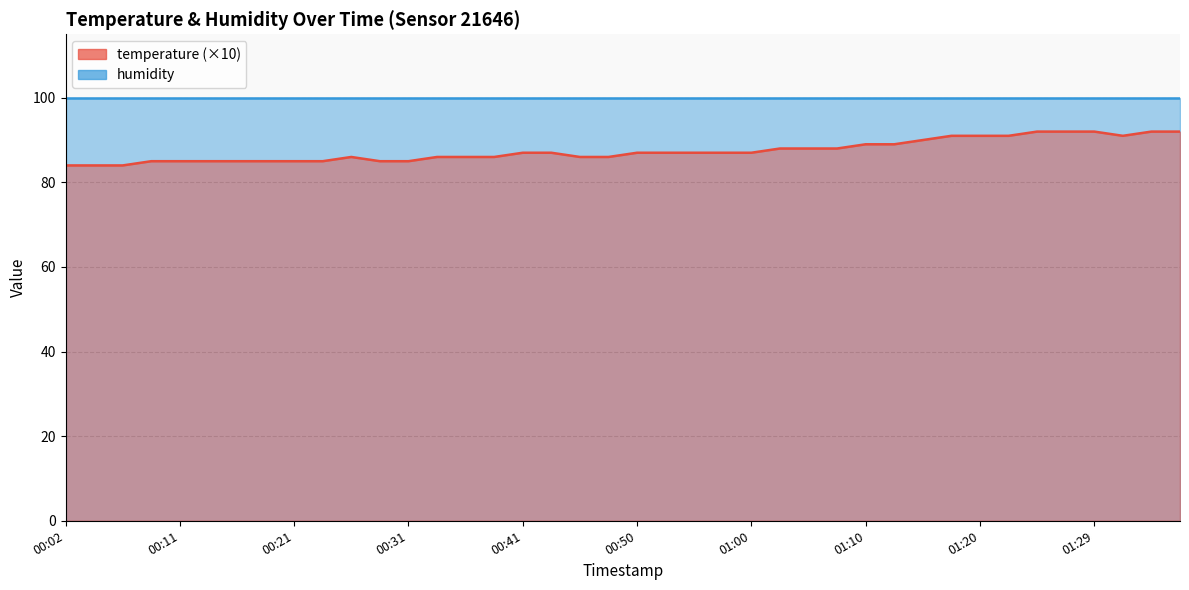

True or false: the data shows 91 at 01:17.

True